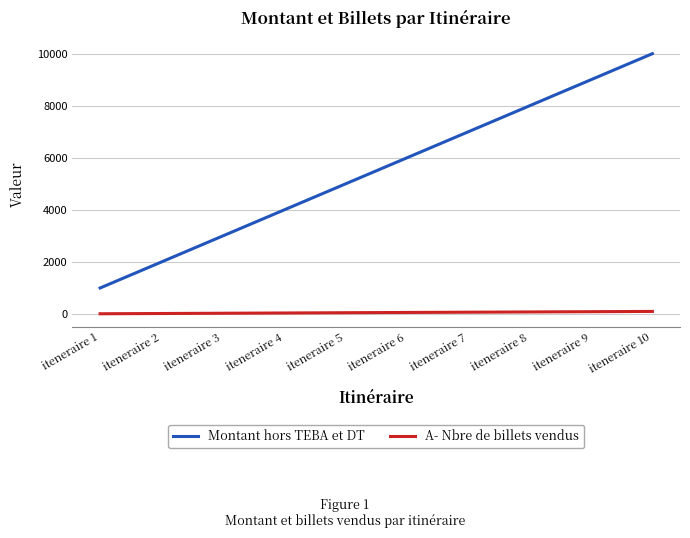

What is the sum of all Montant hors TEBA et DT values?

55000